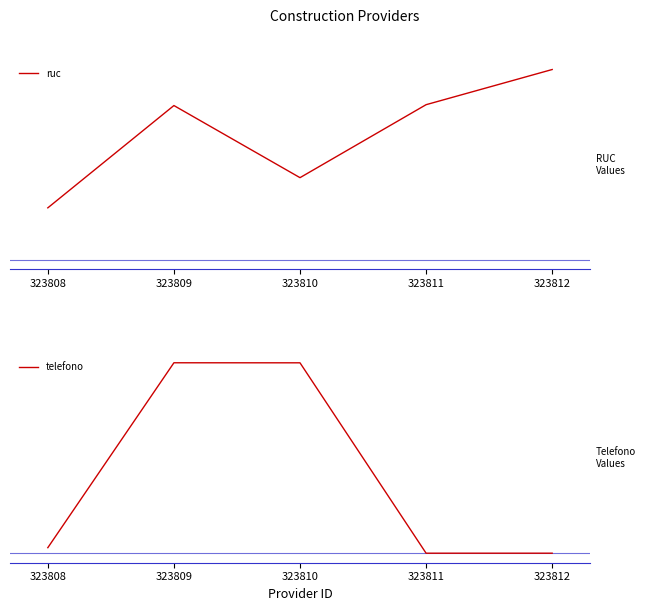

What is the value of the ruc point at the 2nd from the left?

1623542